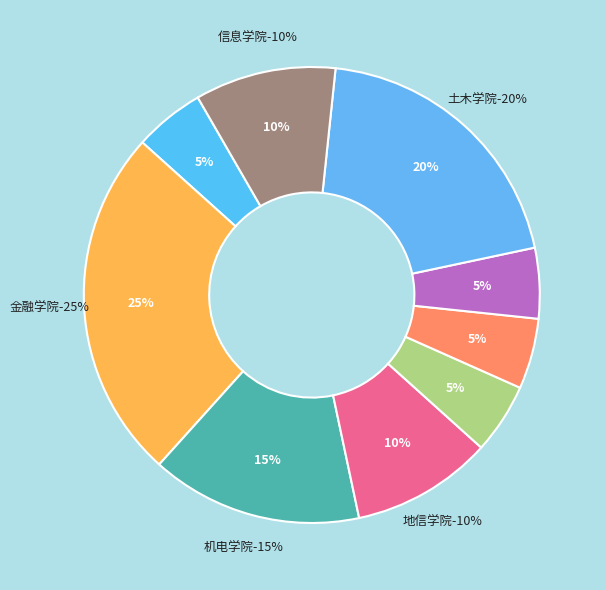

To the nearest percent, what percentage of the pie is 地信学院?

10%